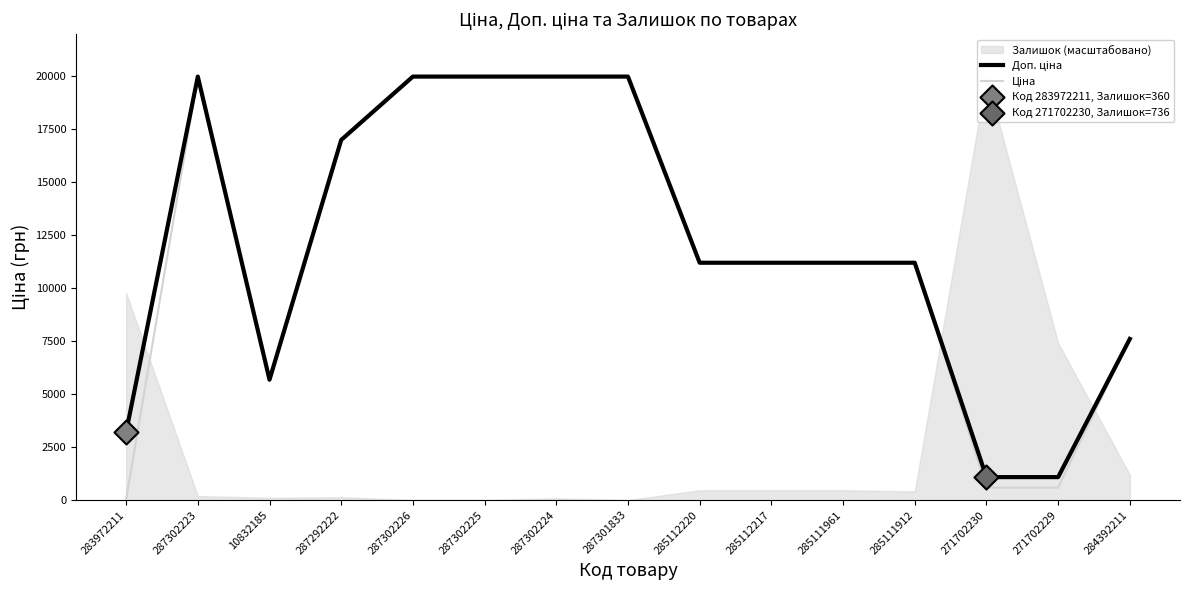

Which series has the largest Y range (max minus min)?

Ціна